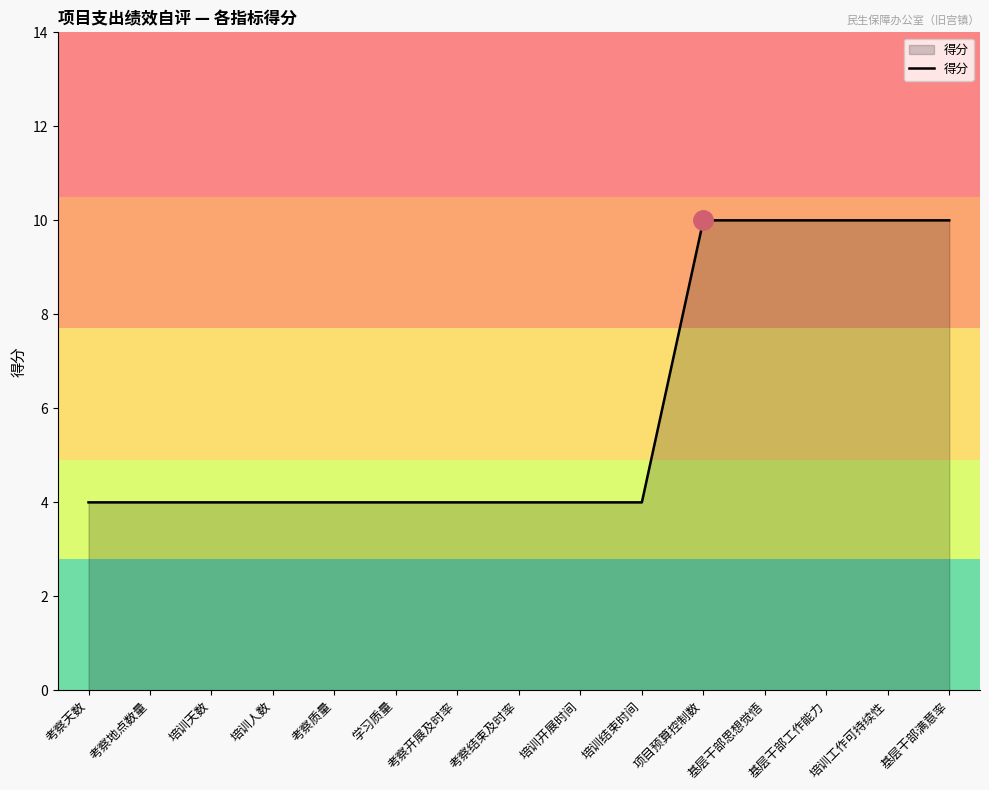

Is it true that the value at 考察地点数量 is 4?

True